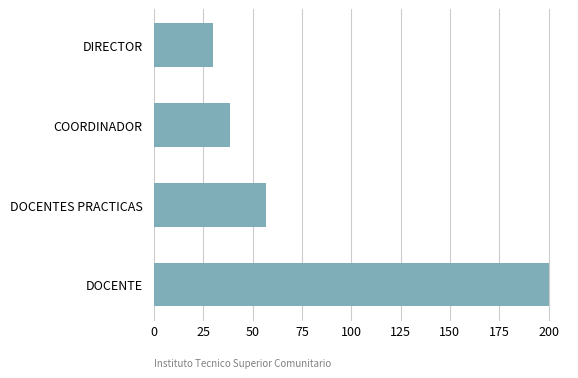

Which label corresponds to the smallest value in the chart?

DIRECTOR